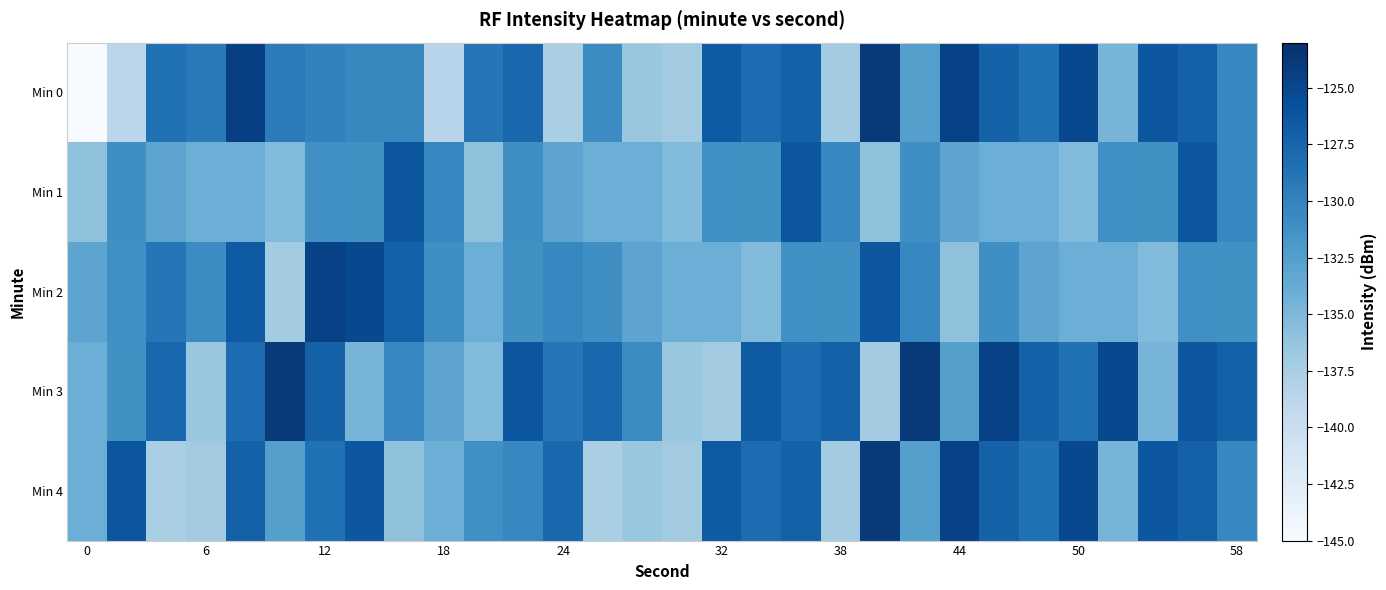

Which series has the largest total across all categories?

Min 3